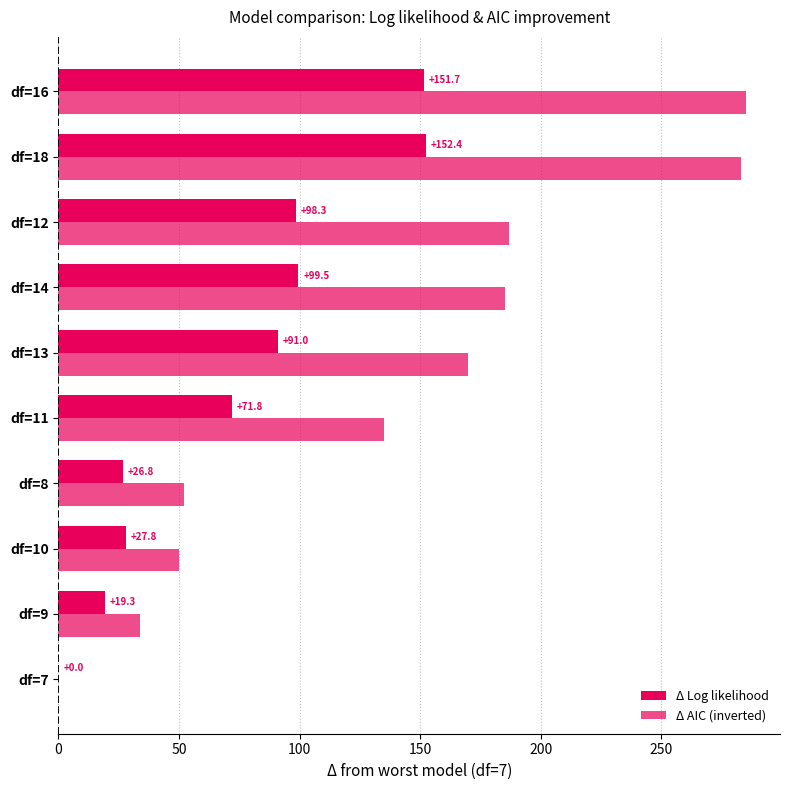

How many values in Δ AIC (inverted) are above zero?

9